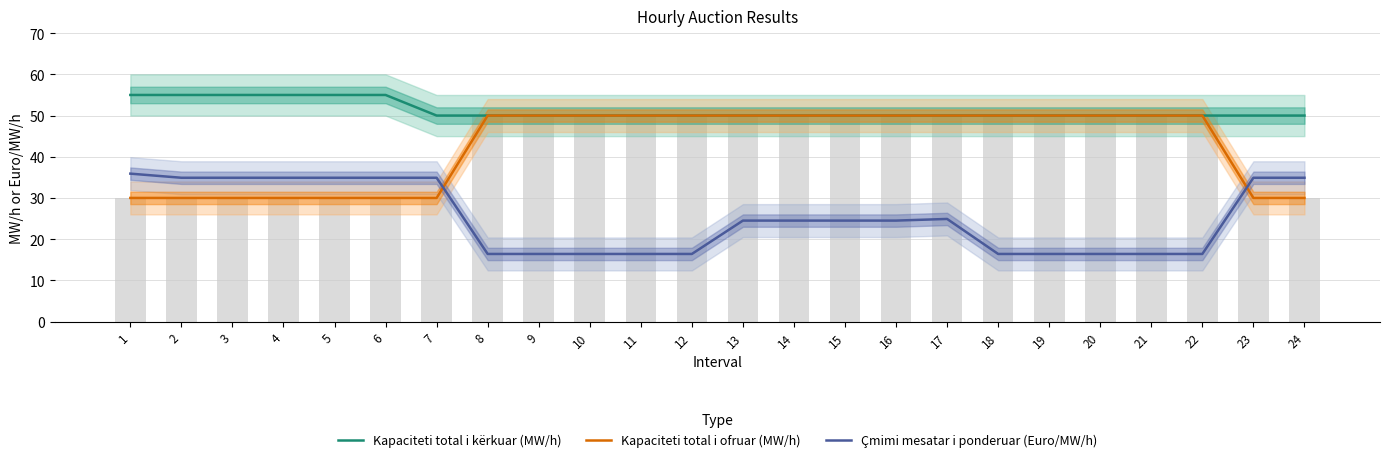

List the series in order of their peak value, lowest first.

Çmimi mesatar i ponderuar (Euro/MW/h), Kapaciteti total i ofruar (MW/h), Kapaciteti total i kërkuar (MW/h)